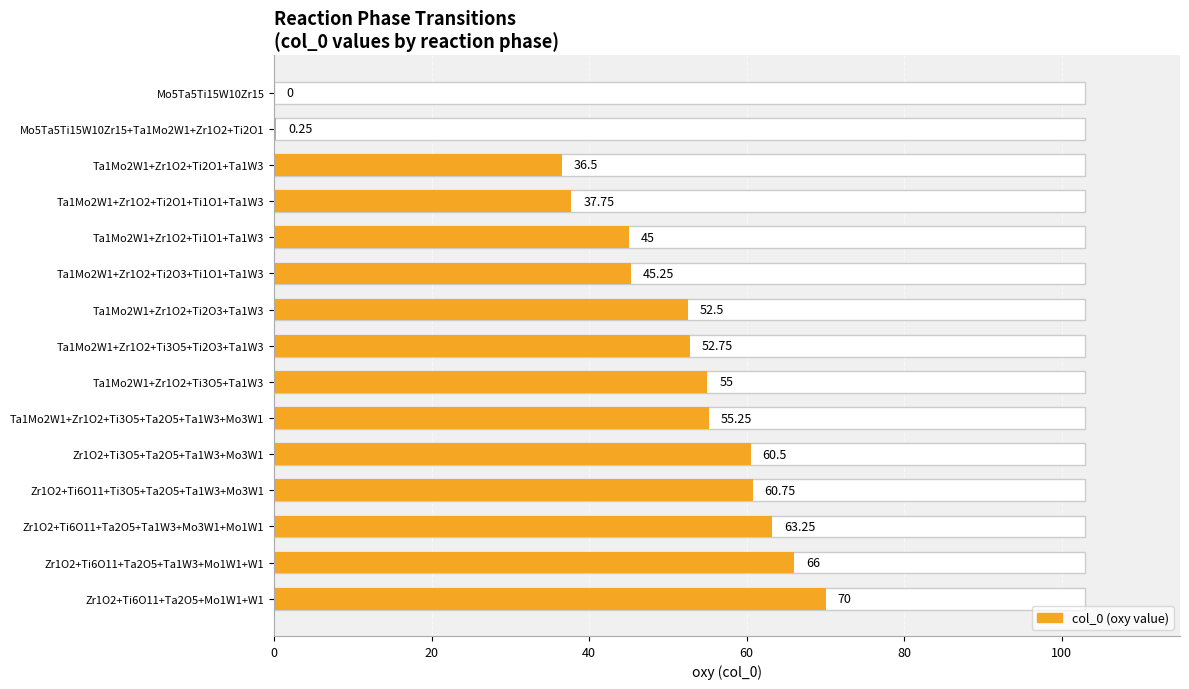

What is the average value?

46.7